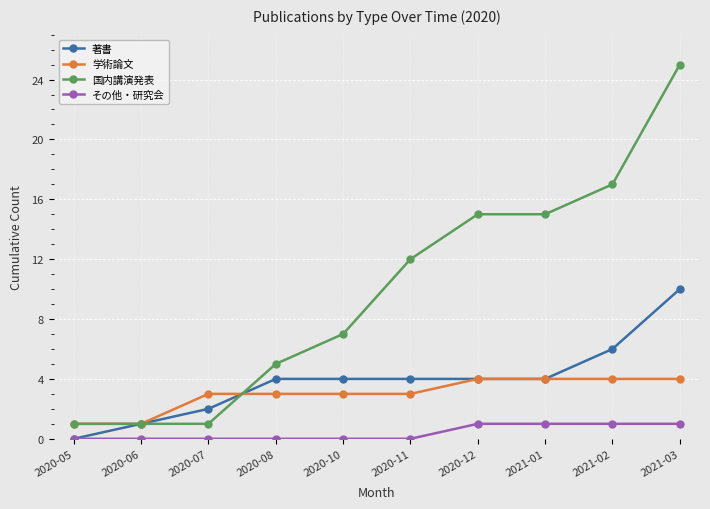

At which label is 国内講演発表 closest to 13?

2020-11